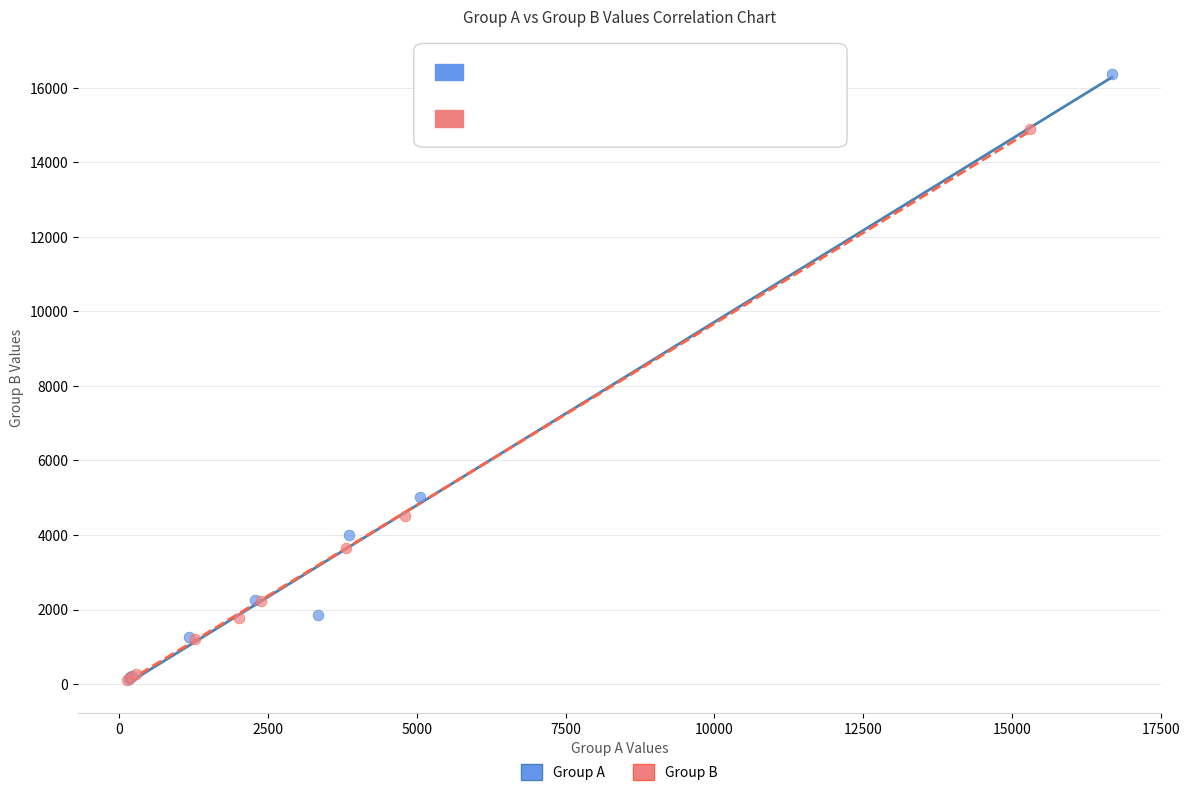

Which series has the largest Y range (max minus min)?

Group A